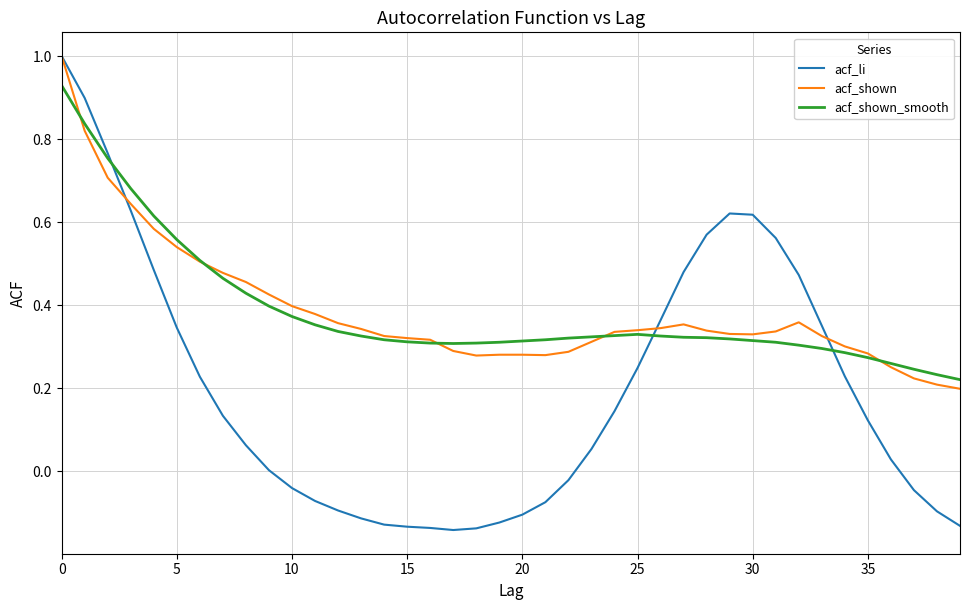

What is the maximum value for acf_shown?

1.0